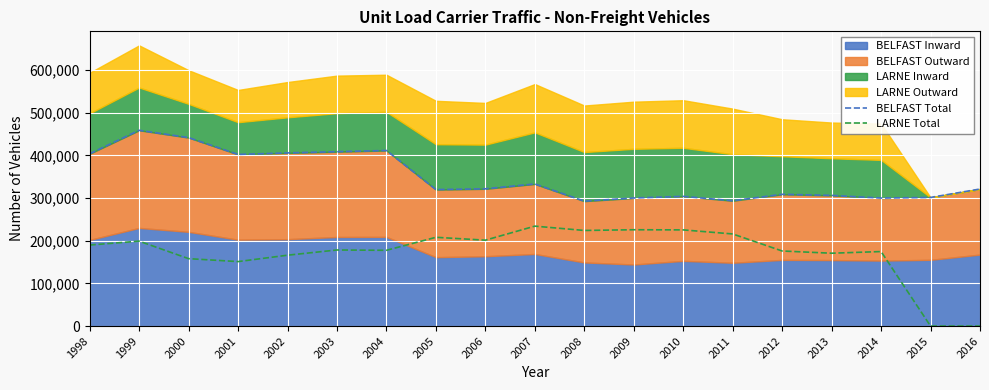

What is the maximum value shown in the chart?

458759